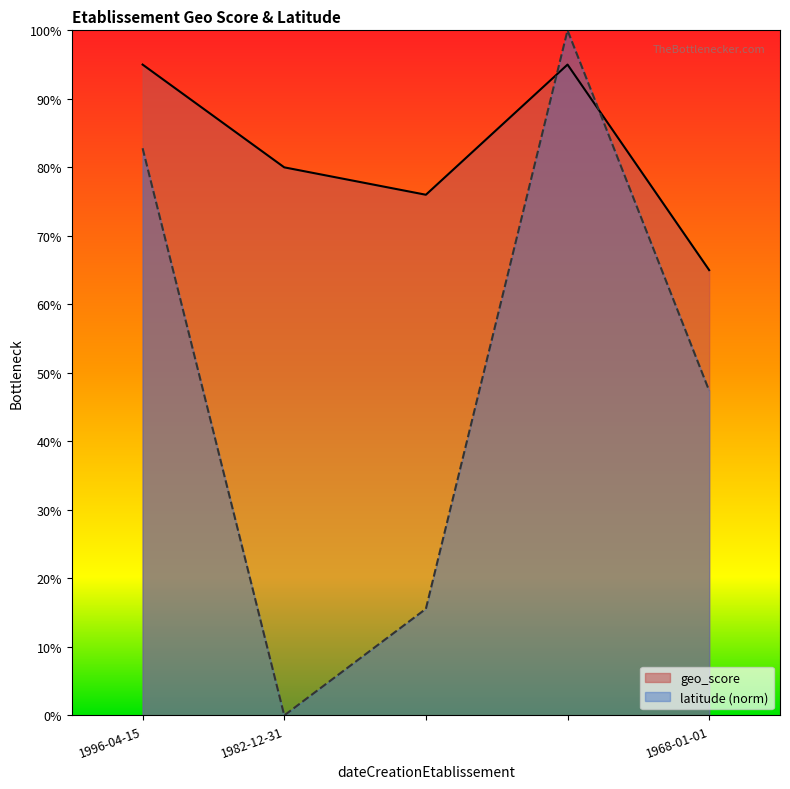

Count the number of categories in the chart.

5